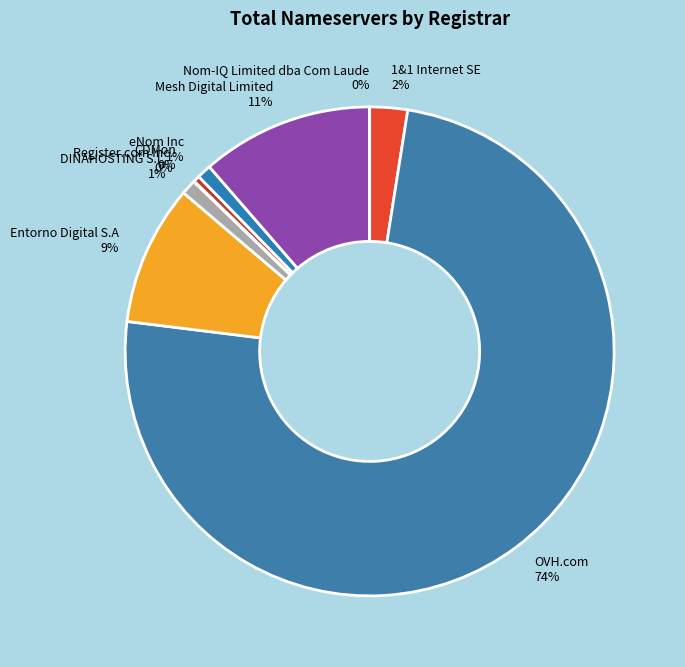

Combined, do DINAHOSTING S.L. 1% and eNom Inc 1% account for over 50%?

No